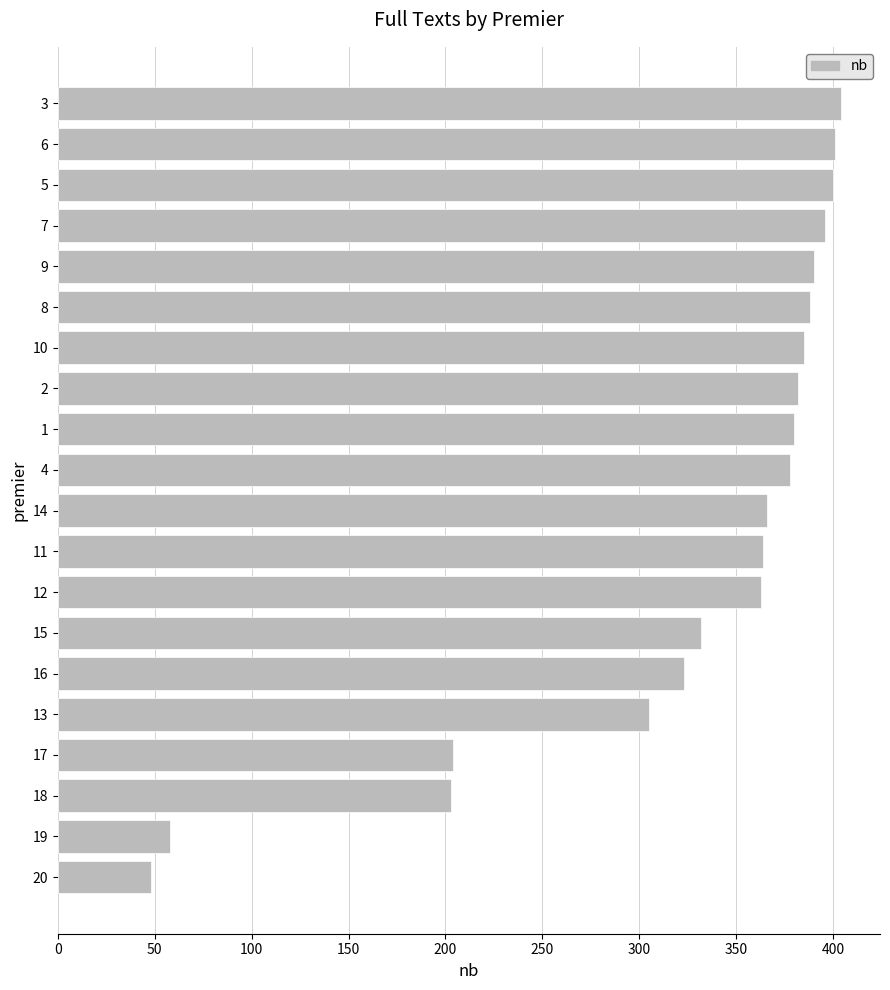

Approximately how many times larger is the value at 16 compared to 9?

0.8